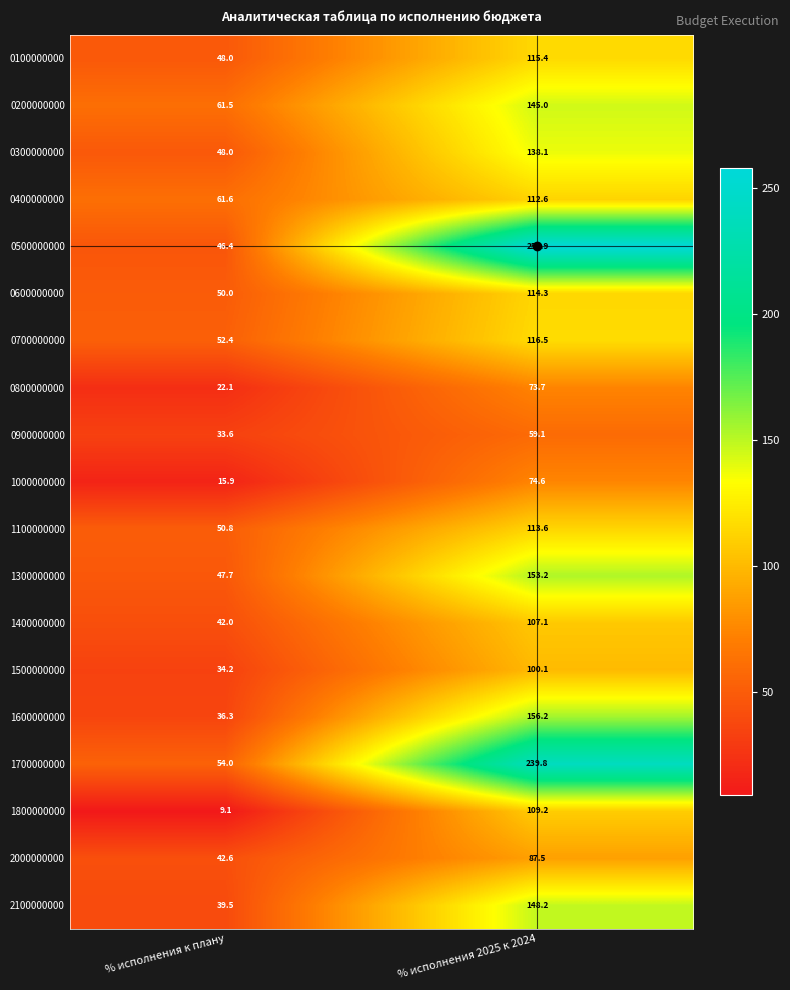

What is the difference between the highest and lowest values at % исполнения к плану?

52.5